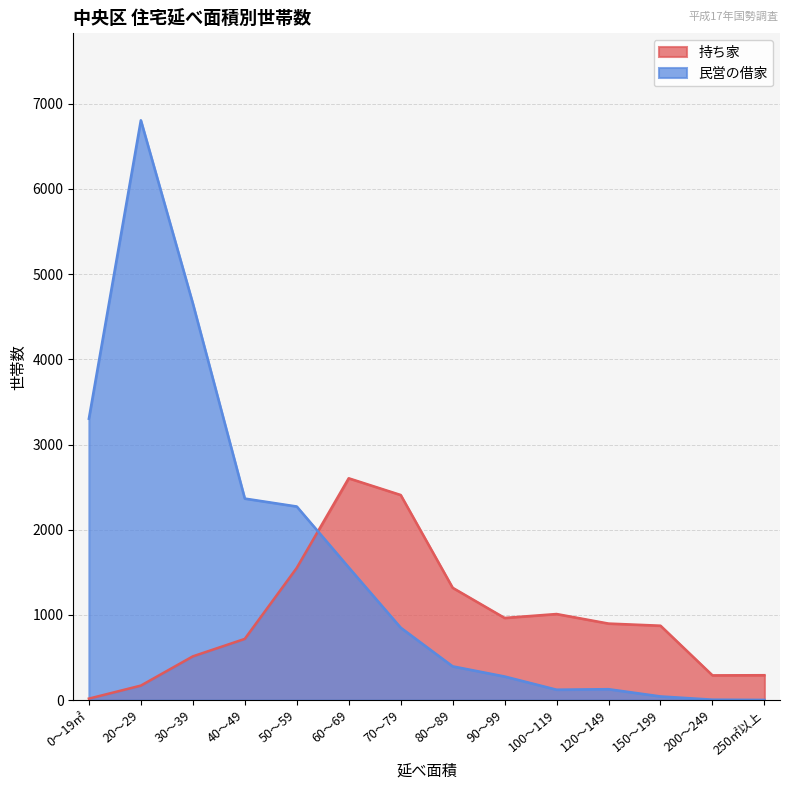

How many values in the 持ち家 series exceed 899?

6